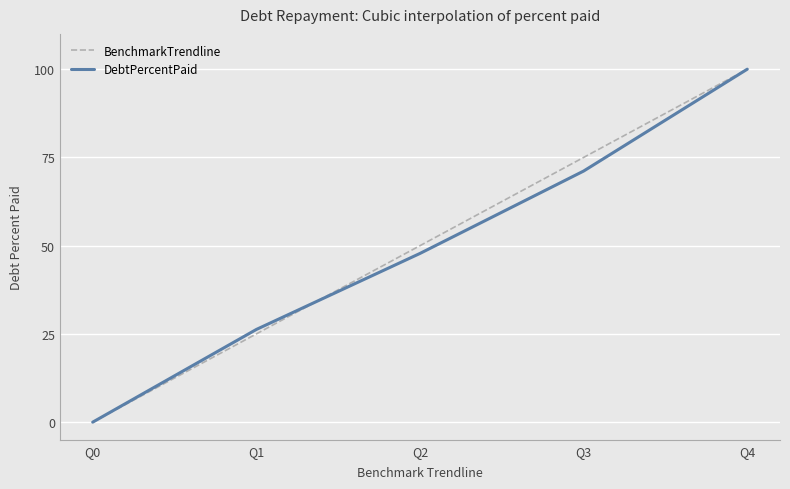

The value of BenchmarkTrendline at Q0 is 49.9. True or false?

False